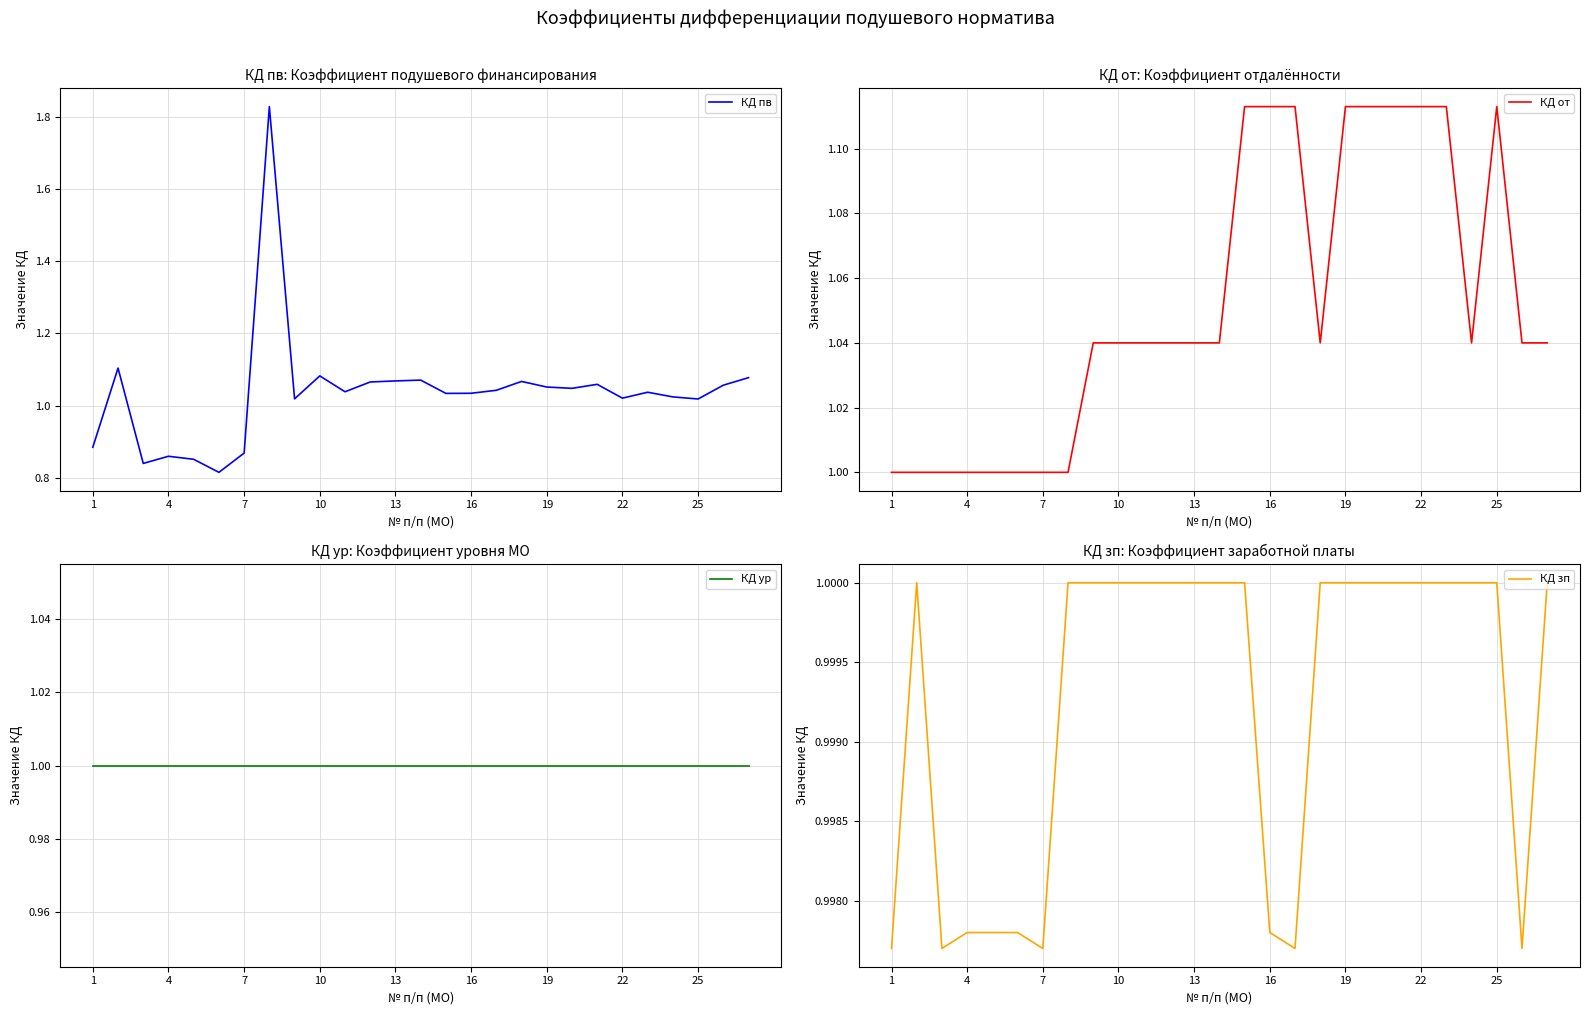

True or false: КД ур has more than 2 points higher than both neighbors.

False